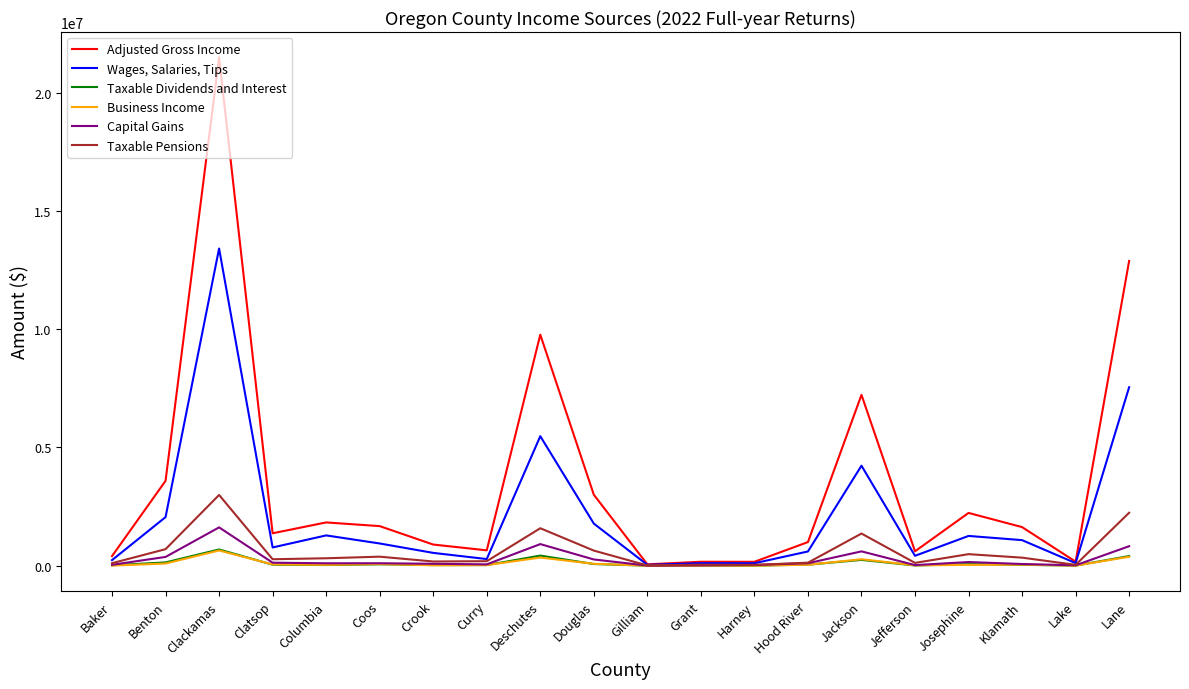

Count the number of data series in this chart.

6